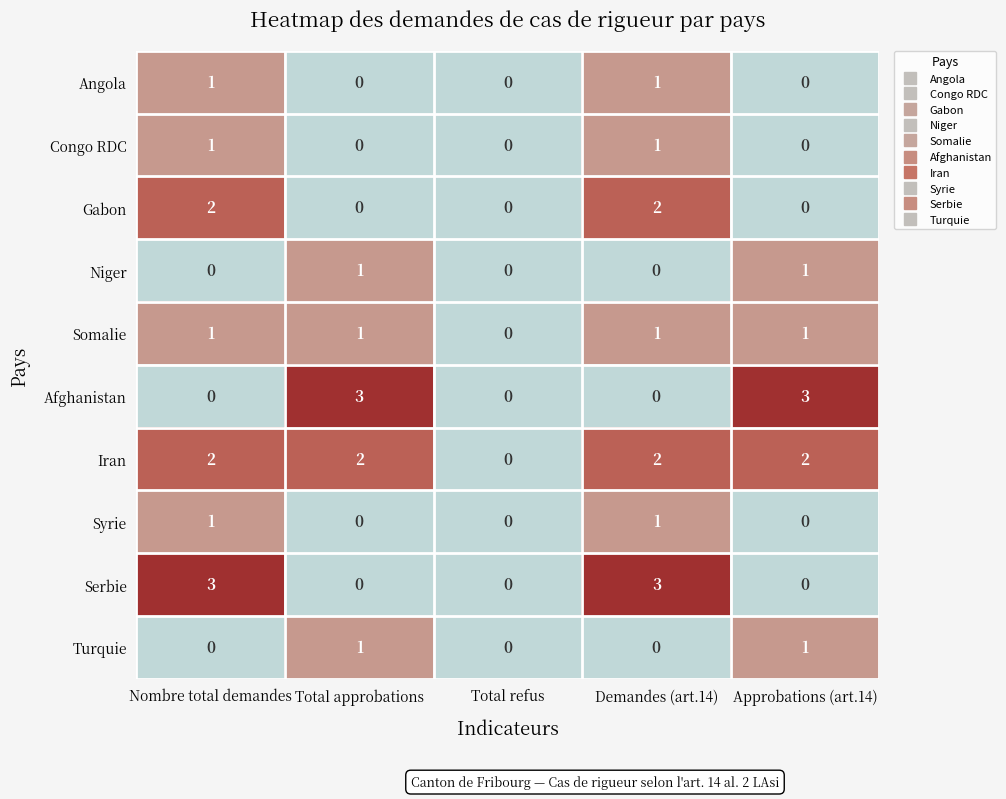

How many distinct data groups are displayed?

10